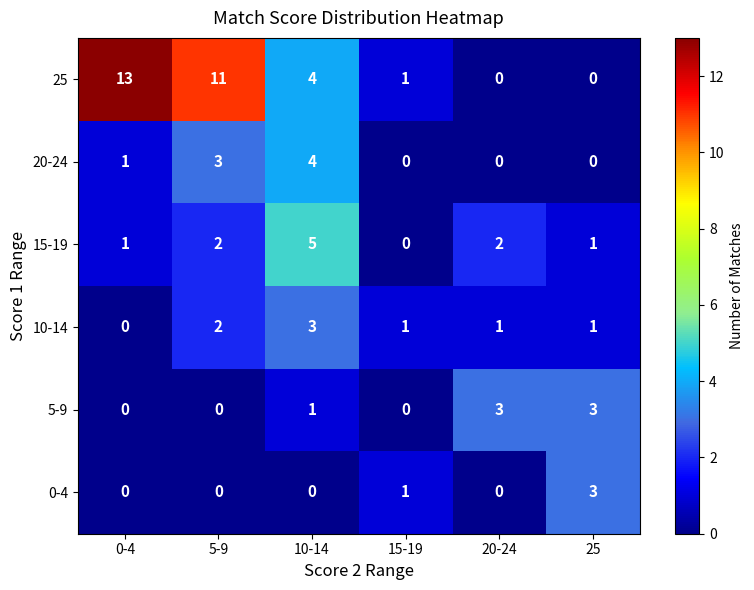

What is the total value across all series at 0-4?

15